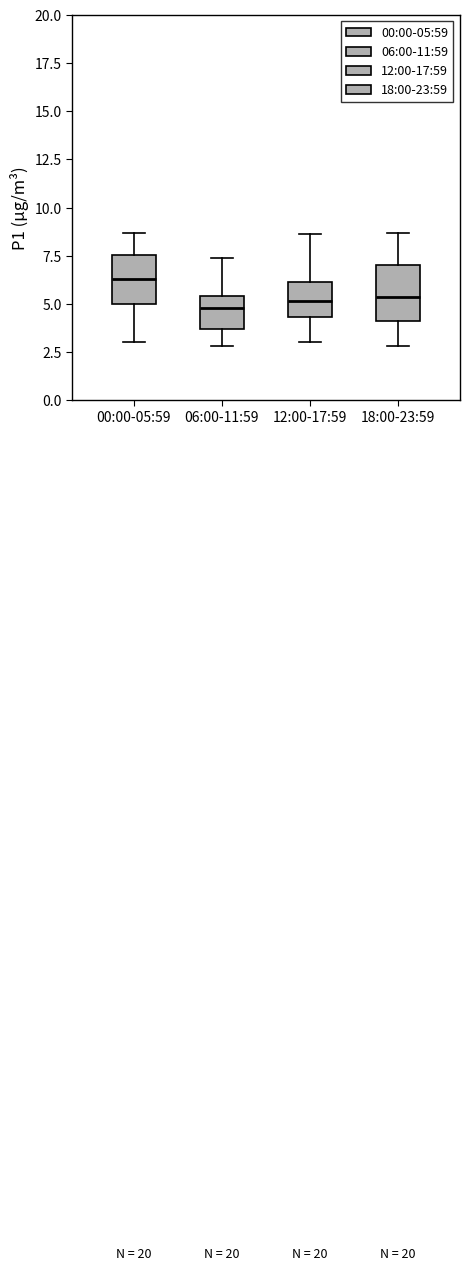

Reading left to right, transcribe this box plot: for each box, give where its median line is, the range the box spans, and where its two whiskers end, as read against the y-axis. The values are not printed on the chart, so give them approximately, as read against the axis.

00:00-05:59: median 6.5, box 5.0 to 7.5, whiskers 3.0 to 8.5
06:00-11:59: median 5.0, box 3.5 to 5.5, whiskers 3.0 to 7.5
12:00-17:59: median 5.0, box 4.5 to 6.0, whiskers 3.0 to 8.5
18:00-23:59: median 5.5, box 4.0 to 7.0, whiskers 3.0 to 8.5